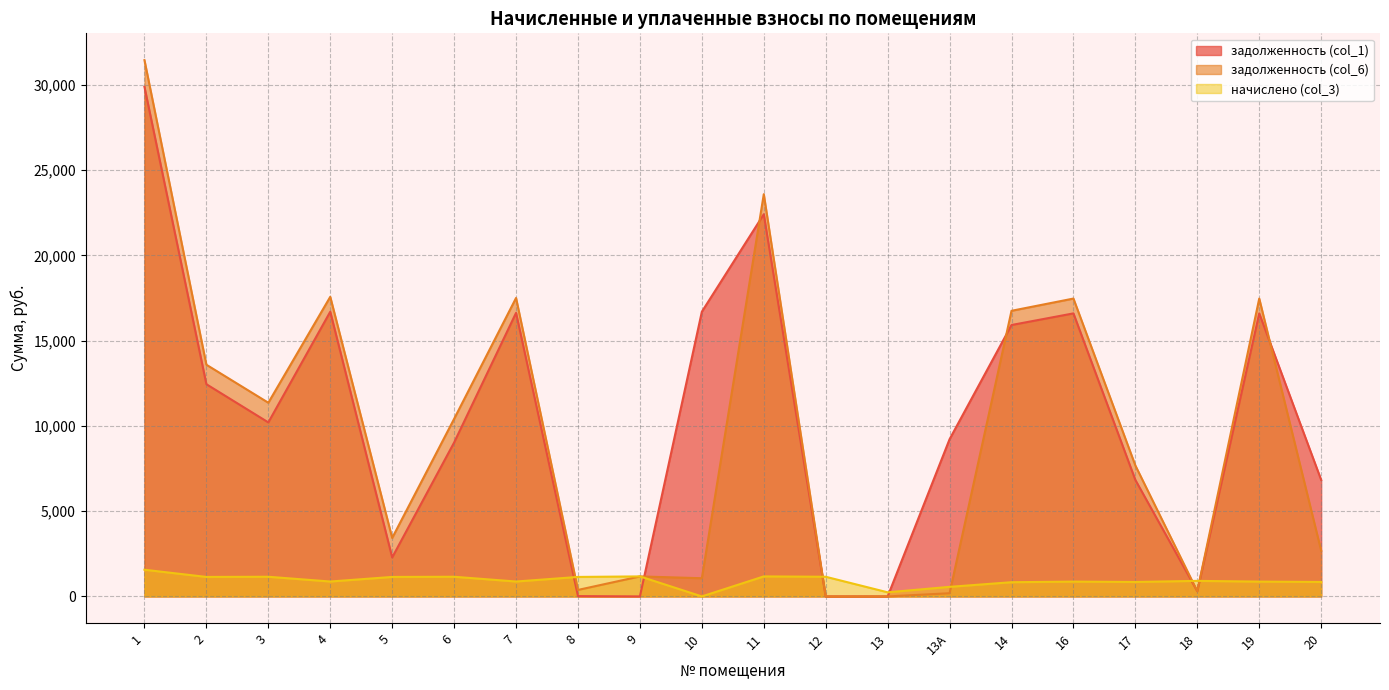

Which series ends up on top after the final intersection of задолженность (col_6) and задолженность (col_1)?

задолженность (col_1)